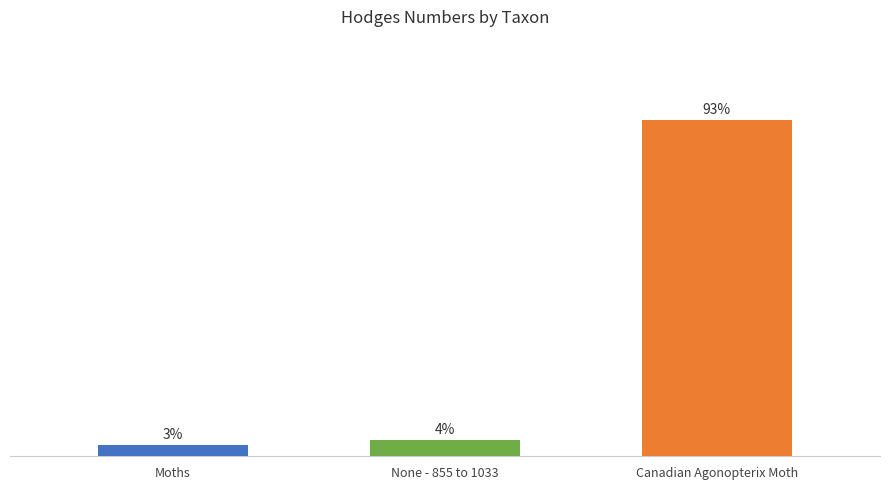

Are the bars horizontal?

No